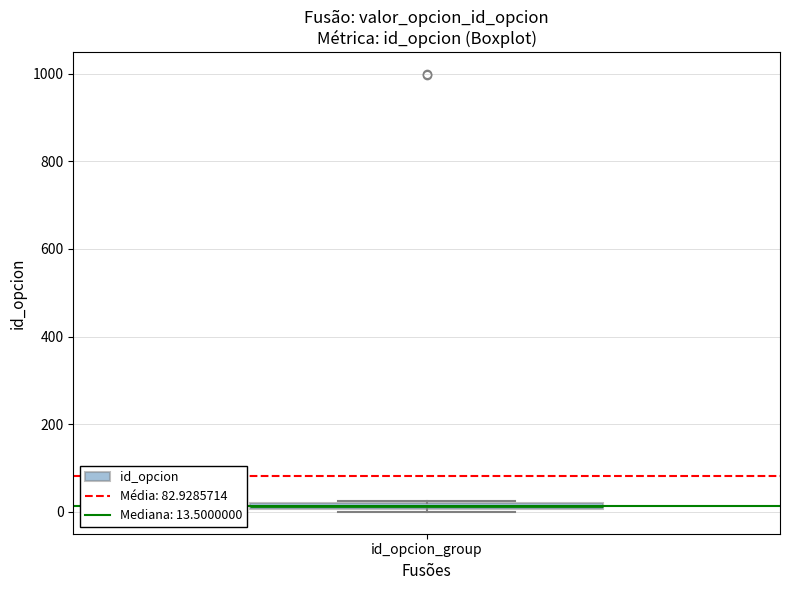

Where is the lower edge of the box for id_opcion_group on the y-axis? The values are not printed on the chart, so give them approximately, as read against the axis.

0